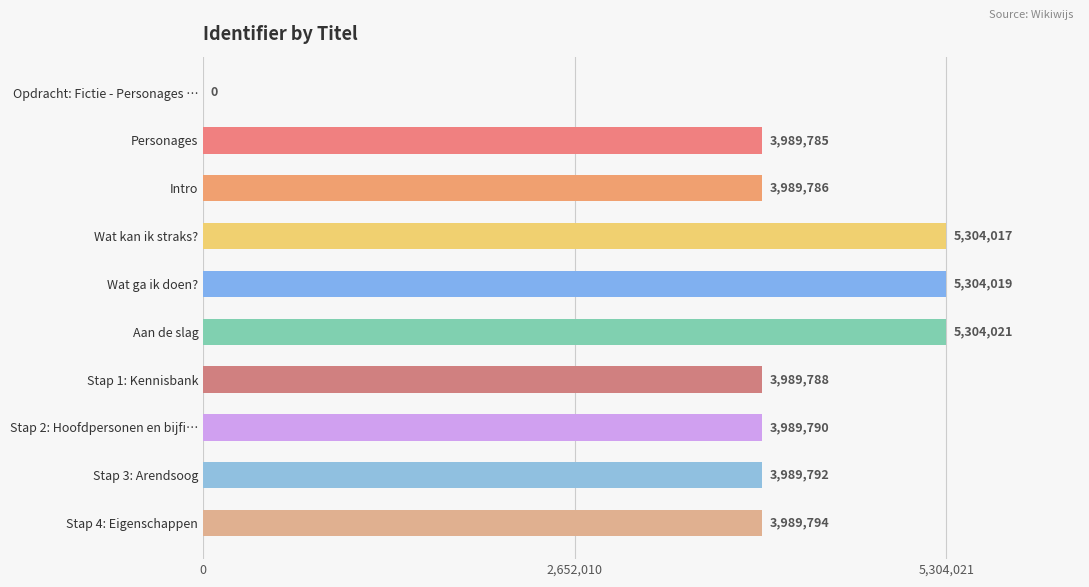

Where is the data nearest to the value 2652010?

Personages